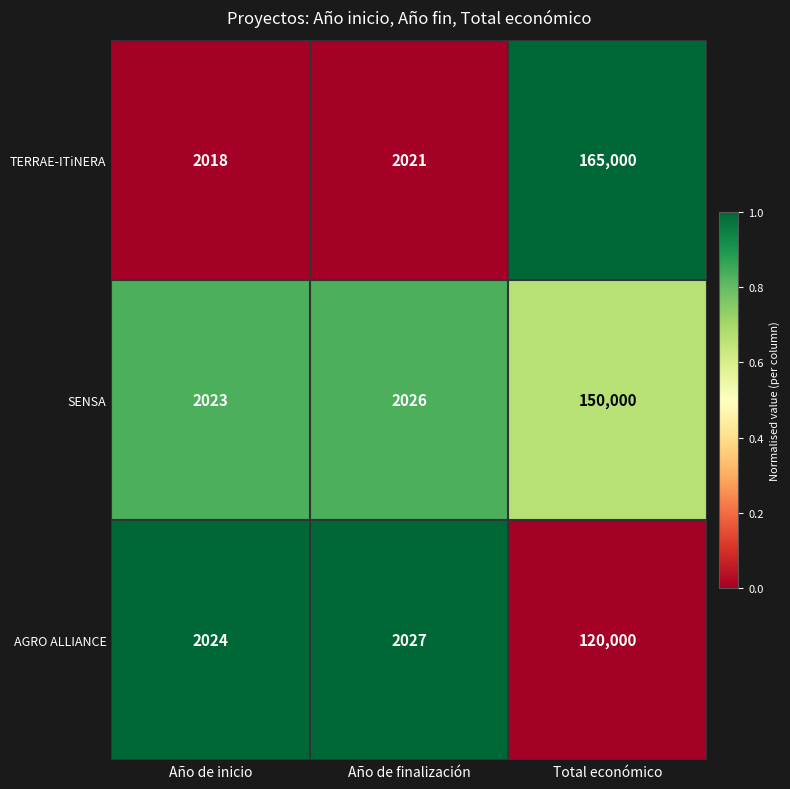

Reading left to right, transcribe all the data shown in this chart.

TERRAE-ITiNERA: Año de inicio=2018	Año de finalización=2021	Total económico=165000
SENSA: Año de inicio=2023	Año de finalización=2026	Total económico=150000
AGRO ALLIANCE: Año de inicio=2024	Año de finalización=2027	Total económico=120000